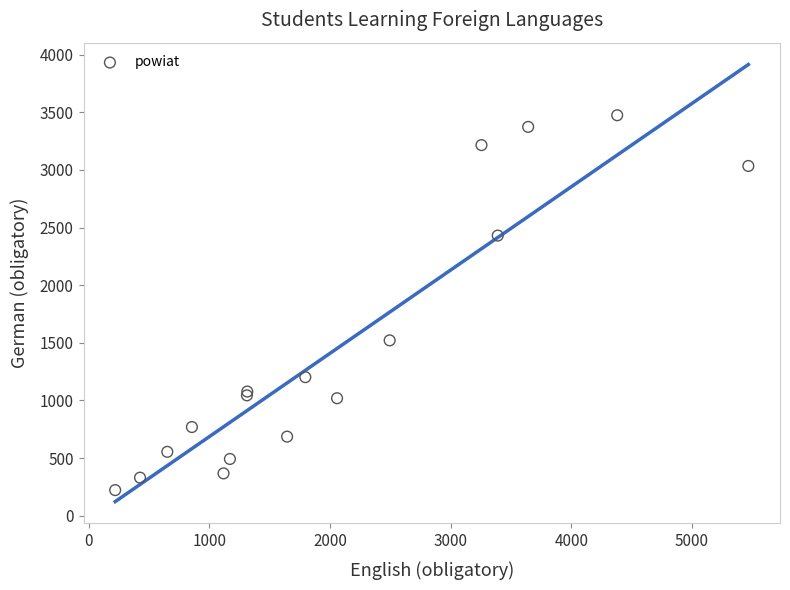

What Y value in the scatter plot is closest to 1848?

1521